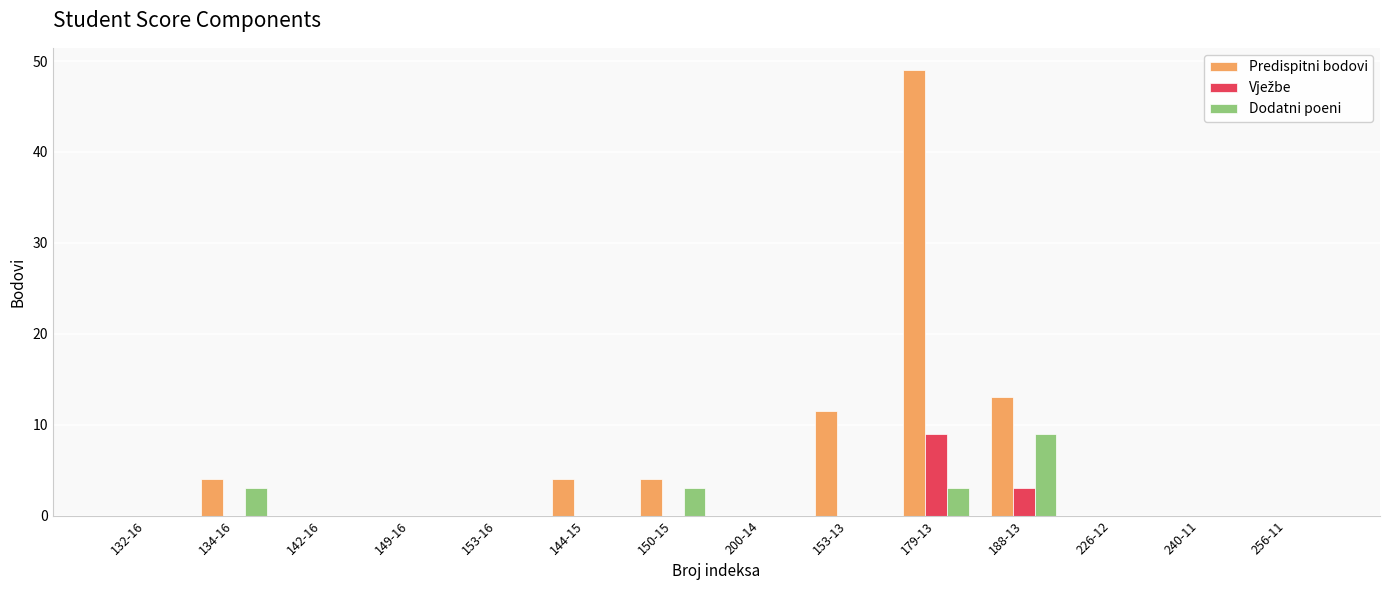

Which series has the largest total across all categories?

Predispitni bodovi